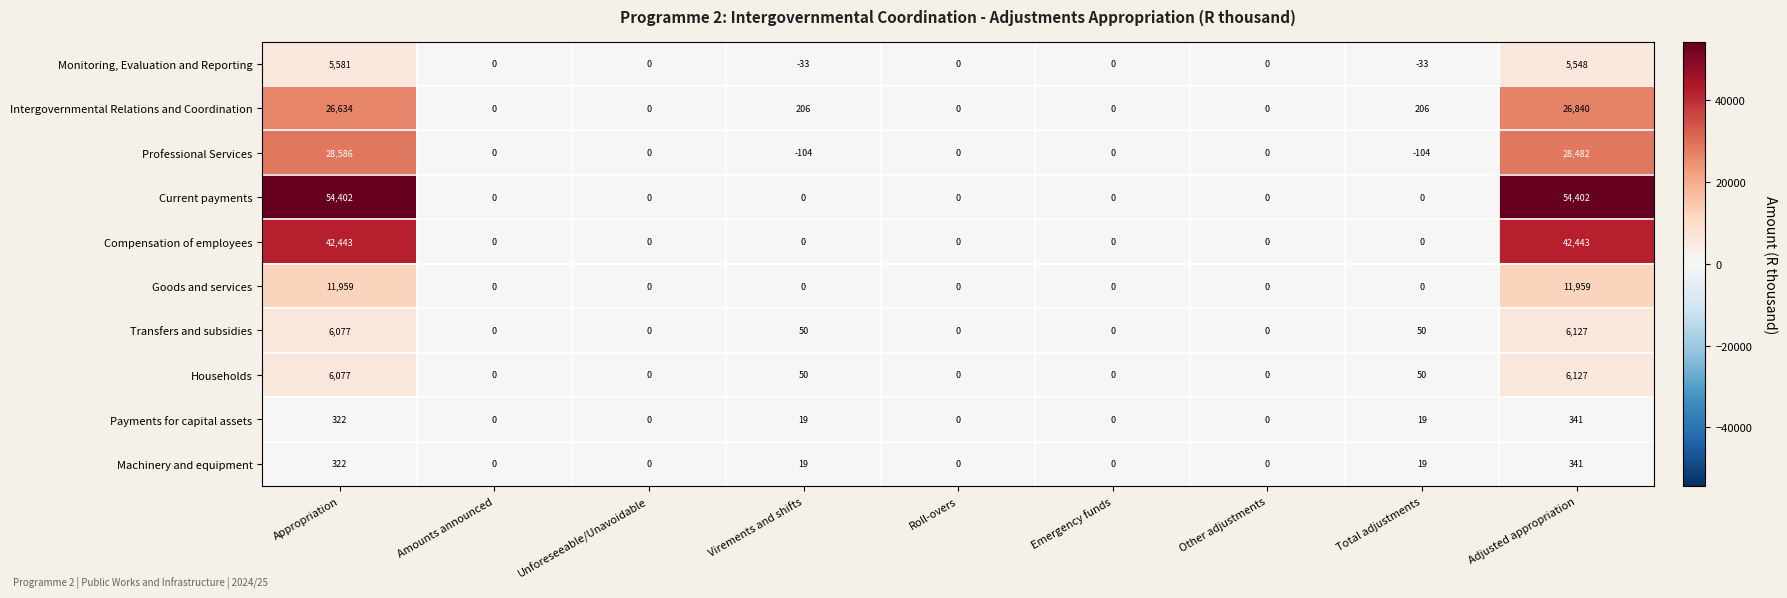

At how many categories does at least one series exceed 27137?

2